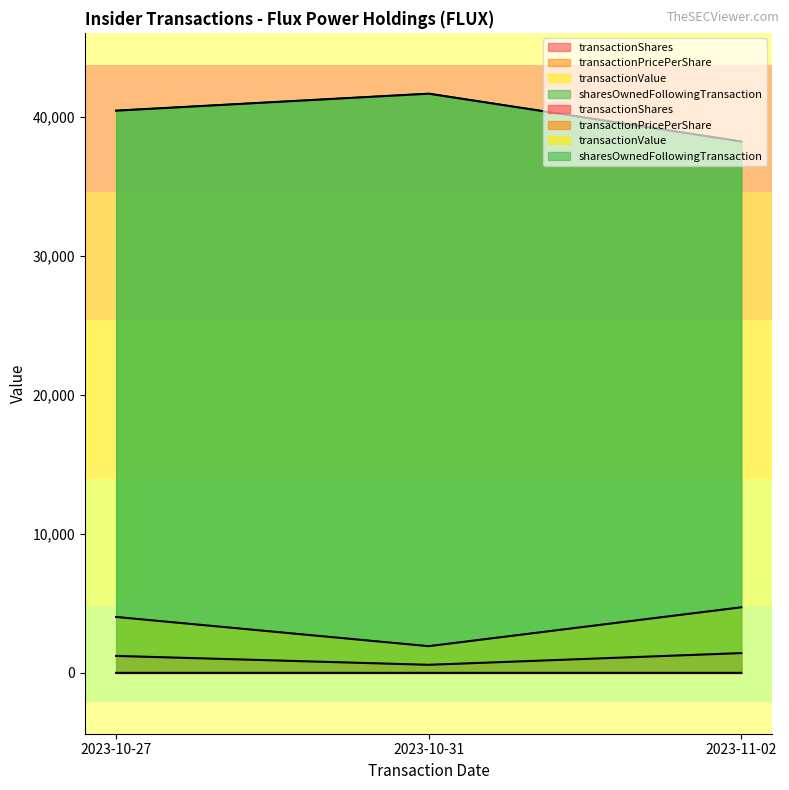

What is the total value across all series at 2023-10-31?

44157.3